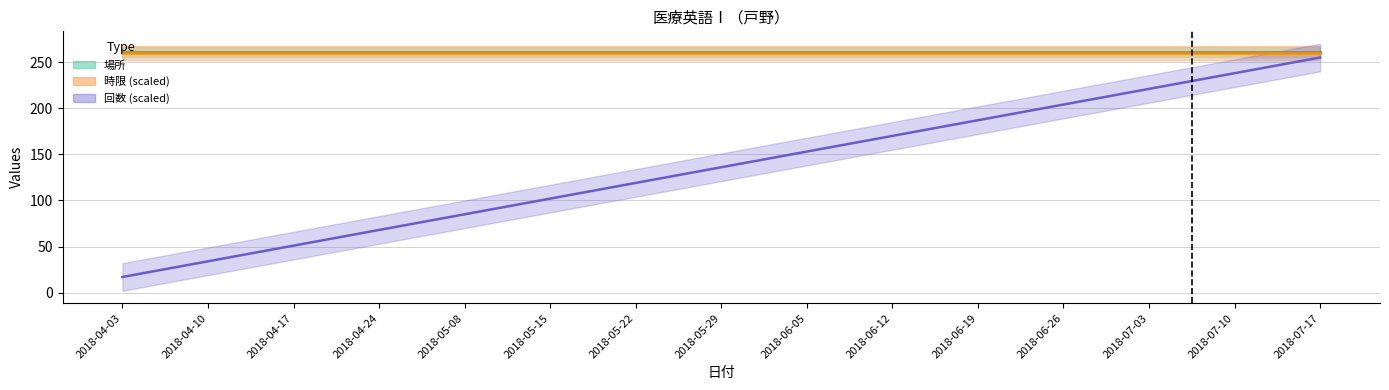

Which series changed the most between 2018-06-19 and 2018-07-10?

回数